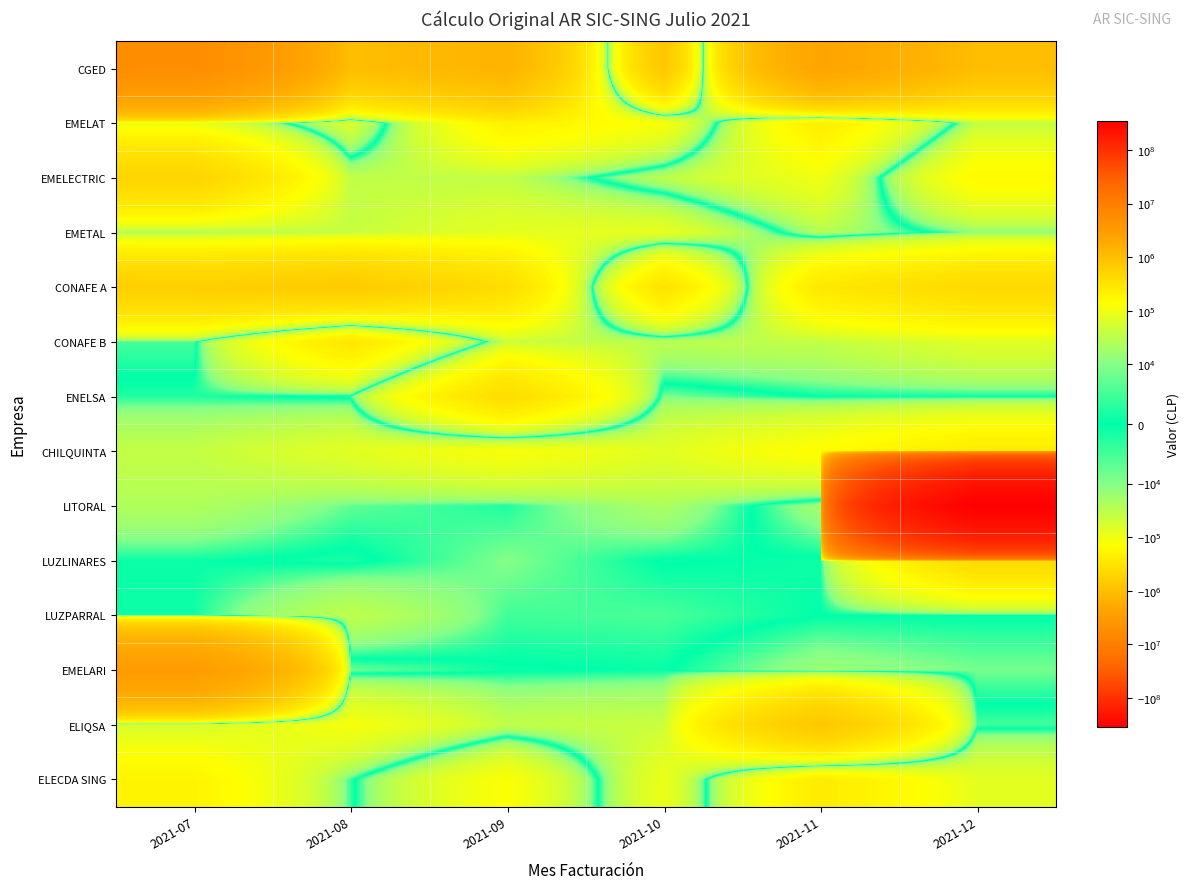

What is the smallest value displayed?

-5602721.0